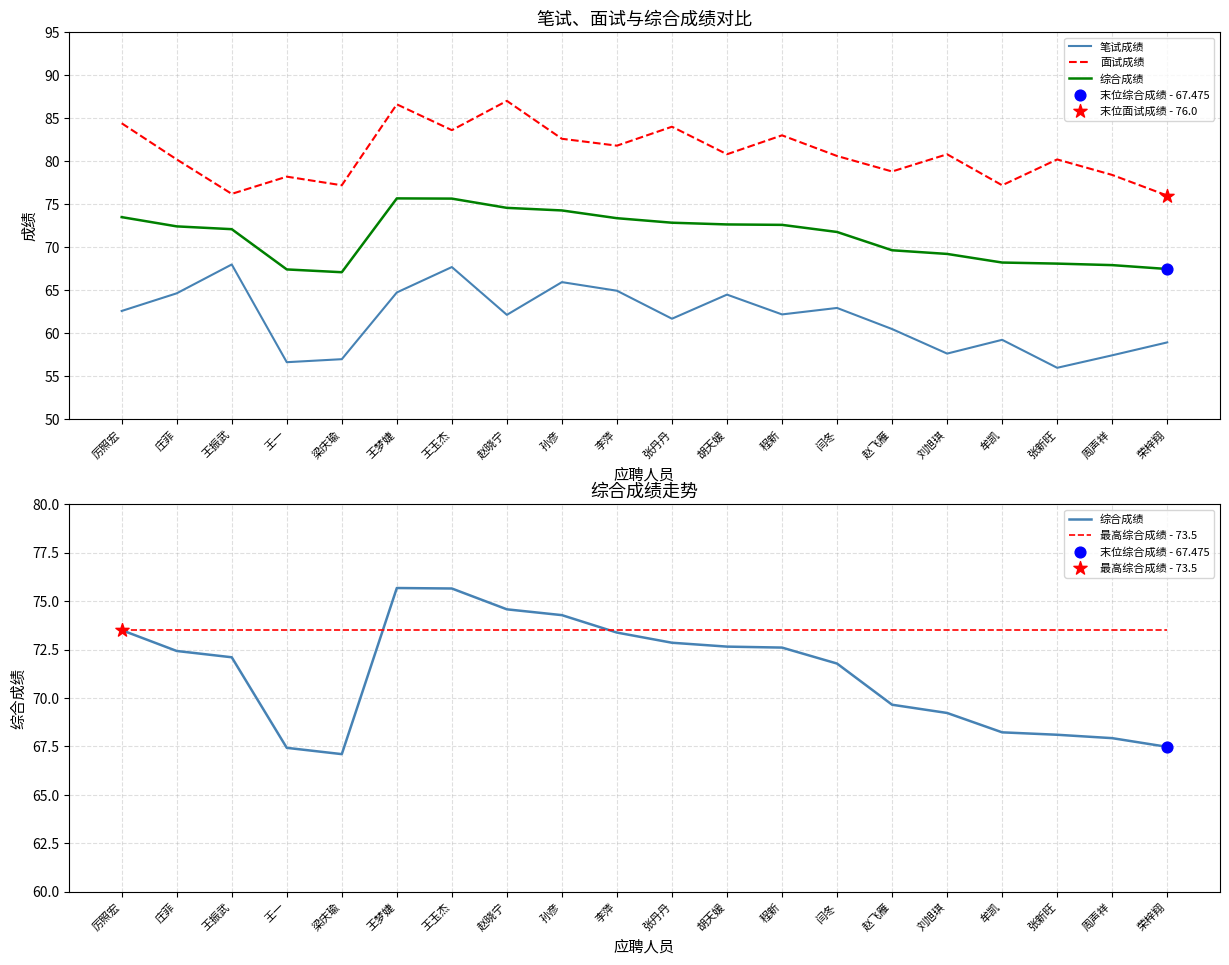

What is the total value across all series at 荣梓翔?

275.9